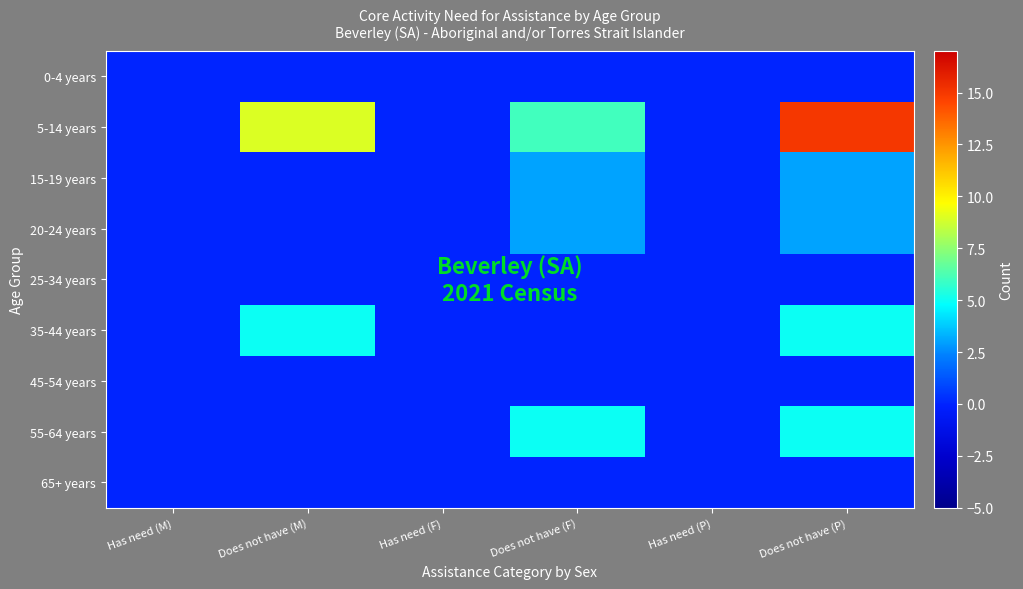

How many distinct data groups are displayed?

9